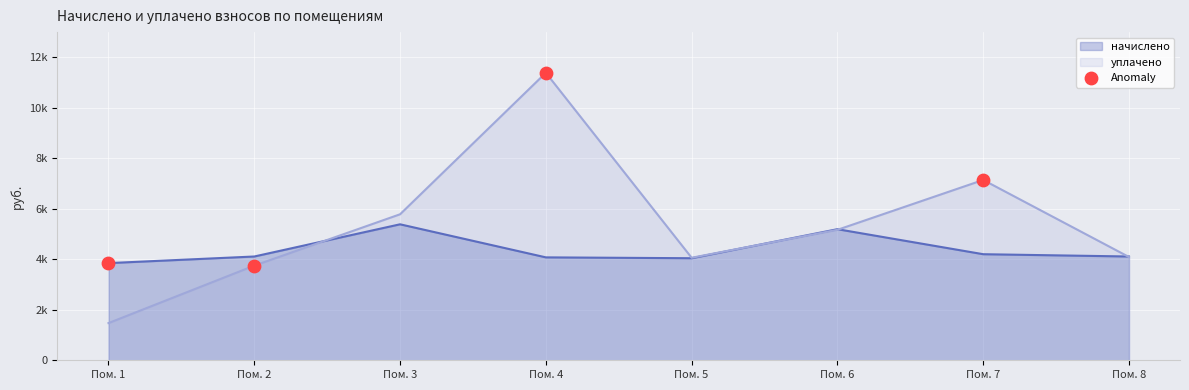

What are all the series names shown in the legend?

начислено, уплачено